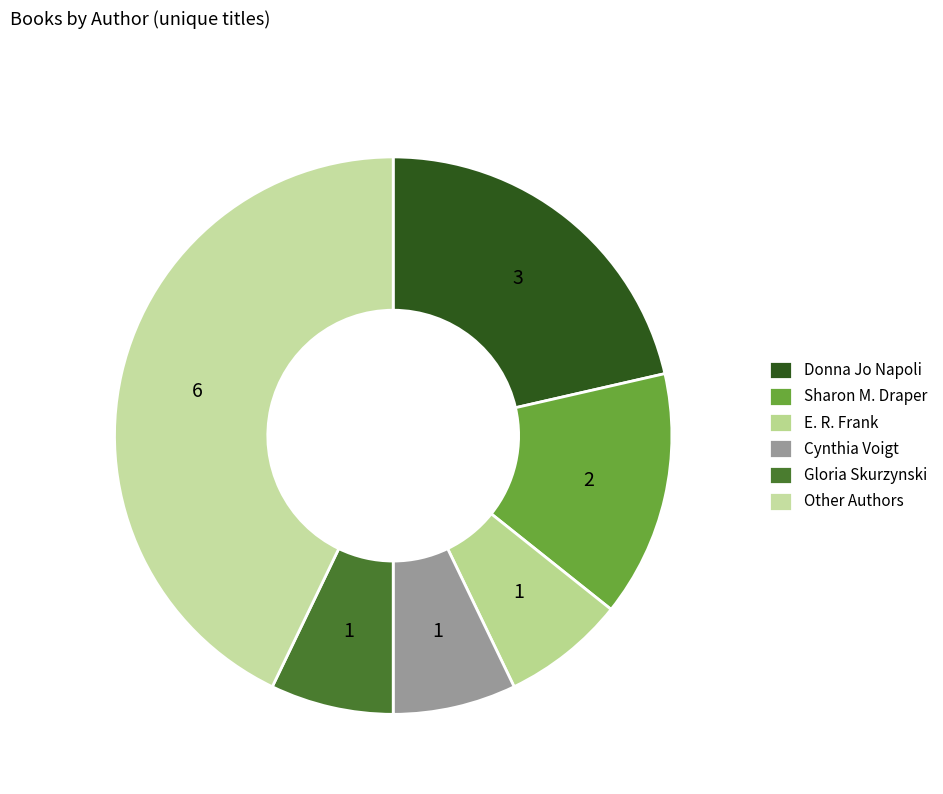

How many slices are in this pie chart?

6